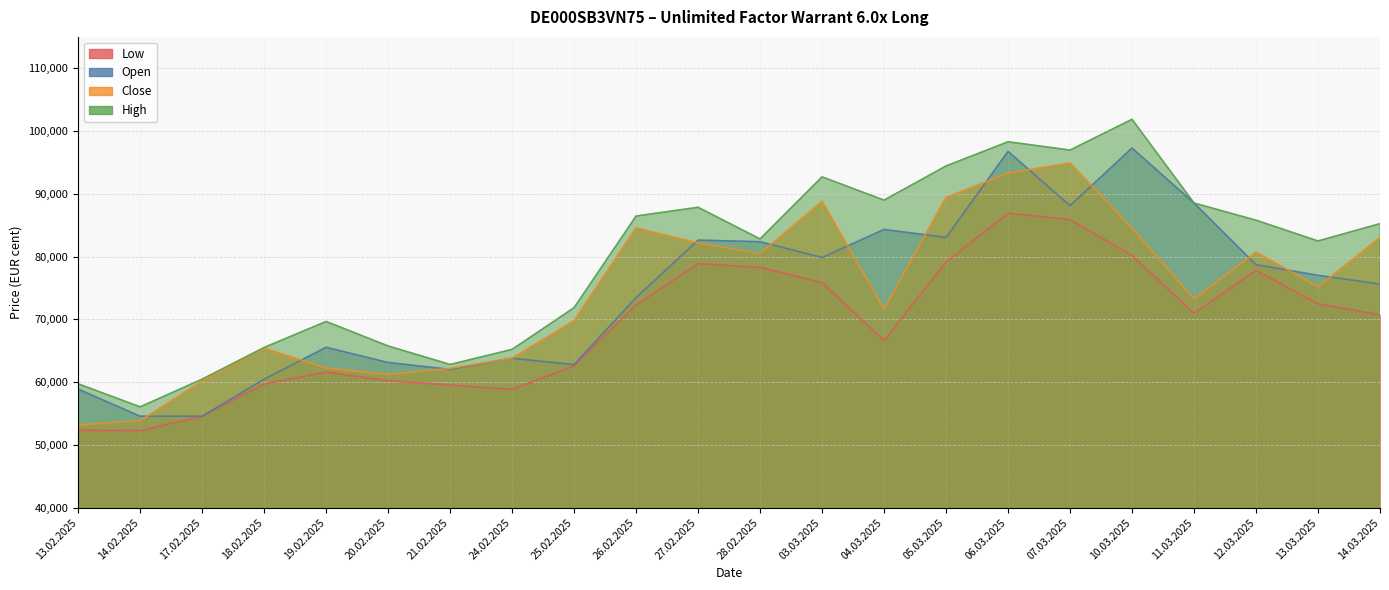

Between 26.02.2025 and 14.03.2025, which series saw the biggest shift?

Open